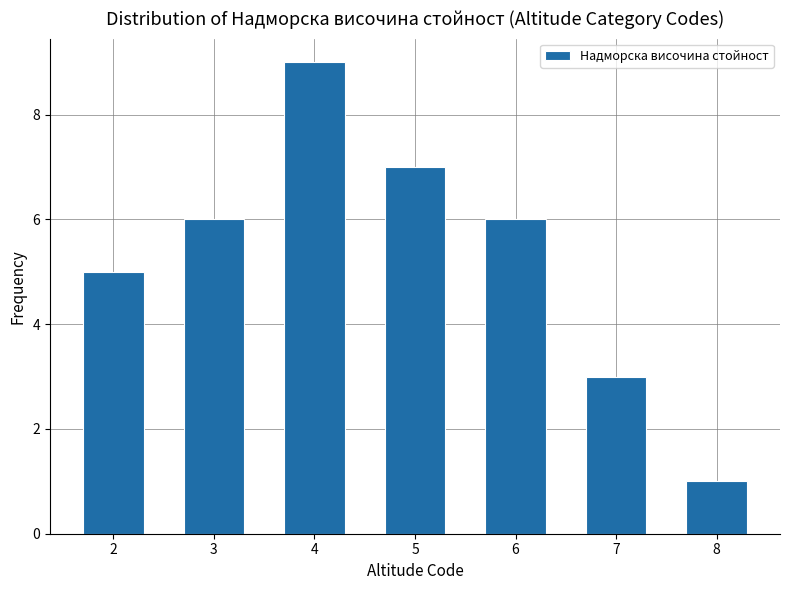

Reading left to right, transcribe all the data shown in this chart.

2=5	3=6	4=9	5=7	6=6	7=3	8=1